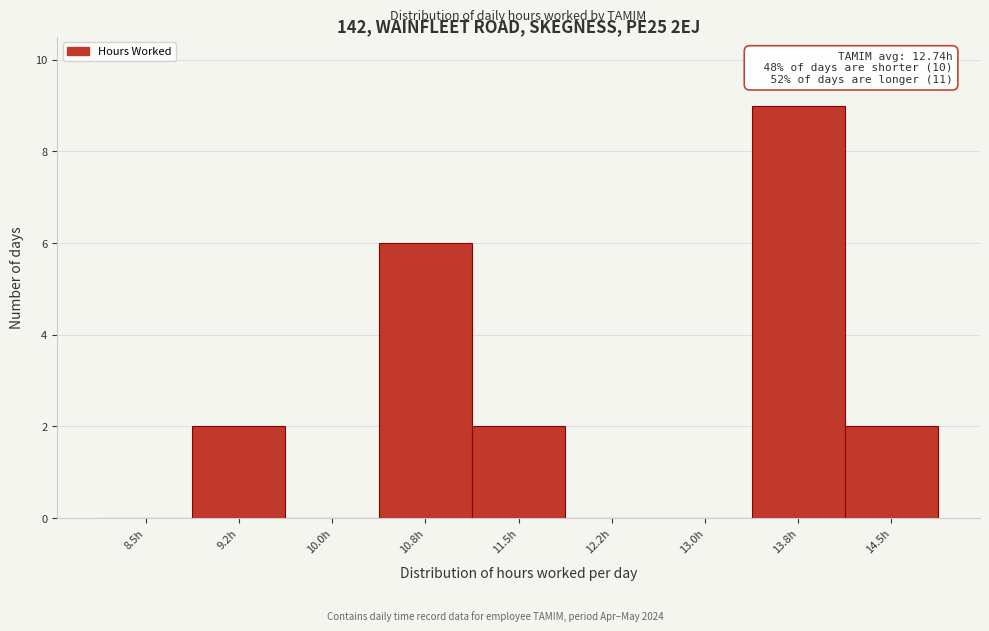

Reading right to left, transcribe all the data shown in this chart.

14.5h=2	13.8h=9	13.0h=0	12.2h=0	11.5h=2	10.8h=6	10.0h=0	9.2h=2	8.5h=0